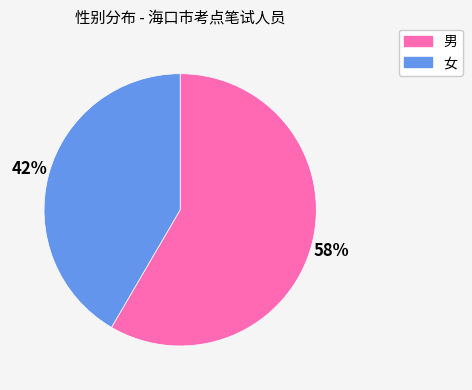

Between 男 and 女, which is larger?

男